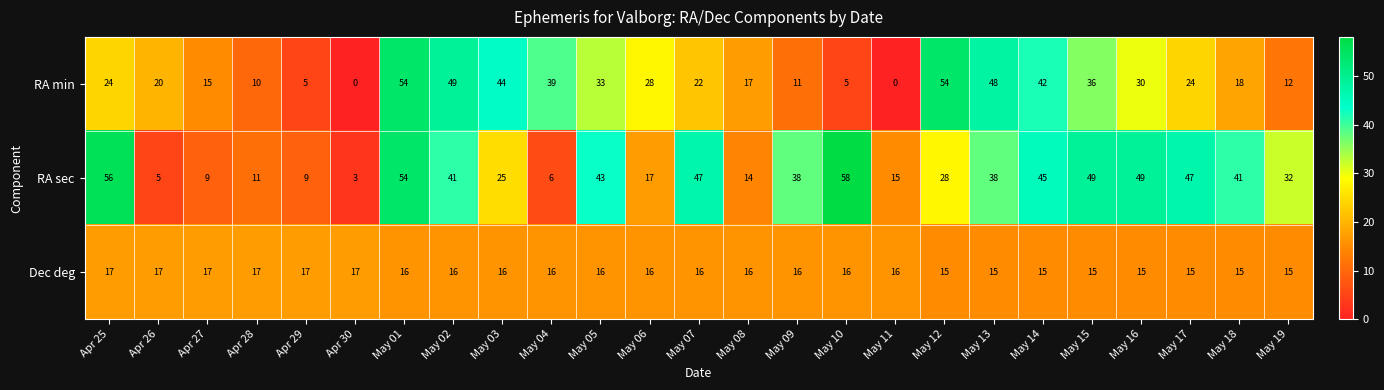

Count the Dec deg values in the range 15 to 16.

19